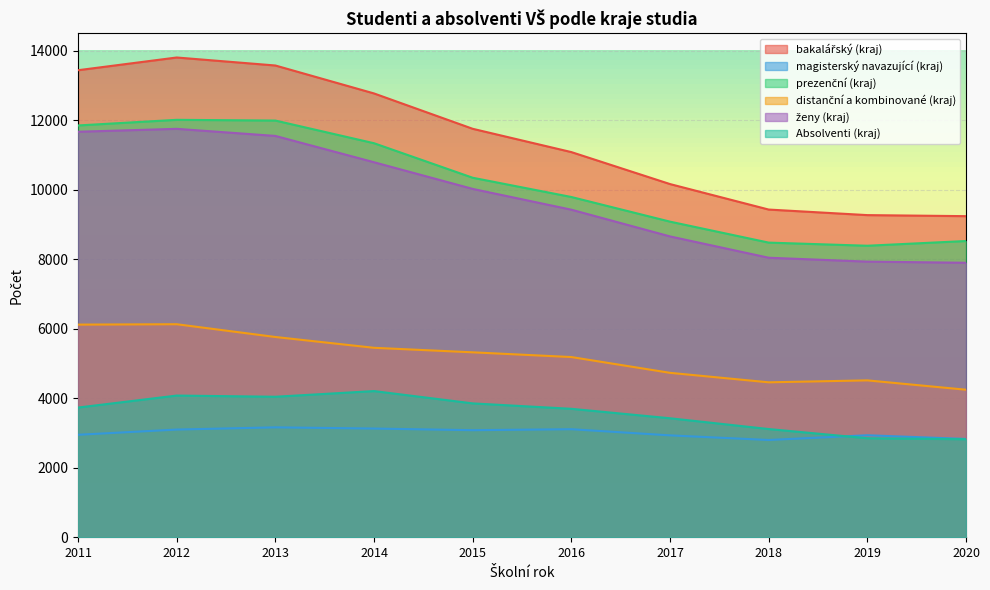

How many interior local valleys does the magisterský navazující (kraj) series have?

2